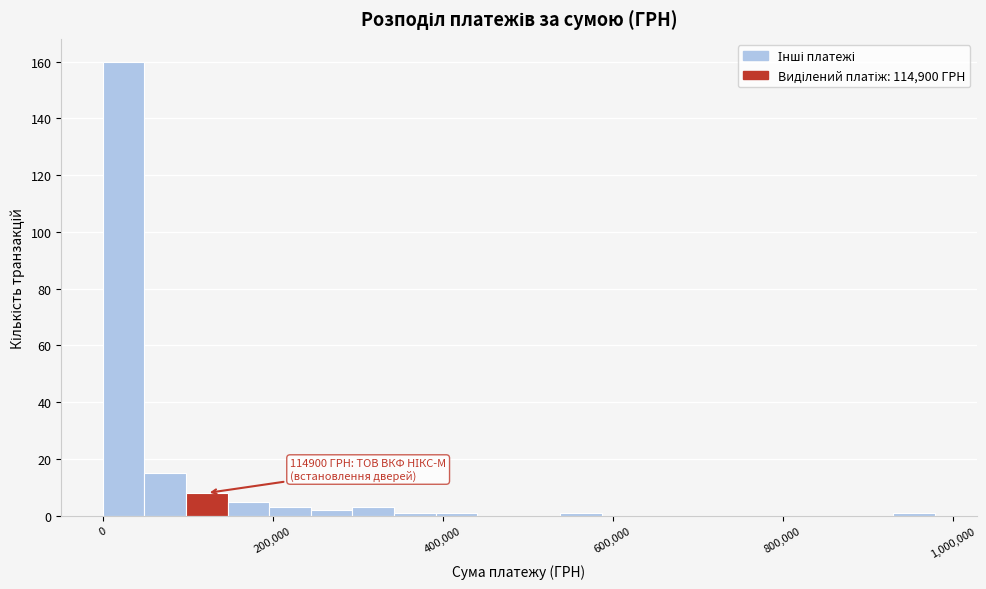

Read against the x-axis, roughly where is the centre of the tallest bar?

20000